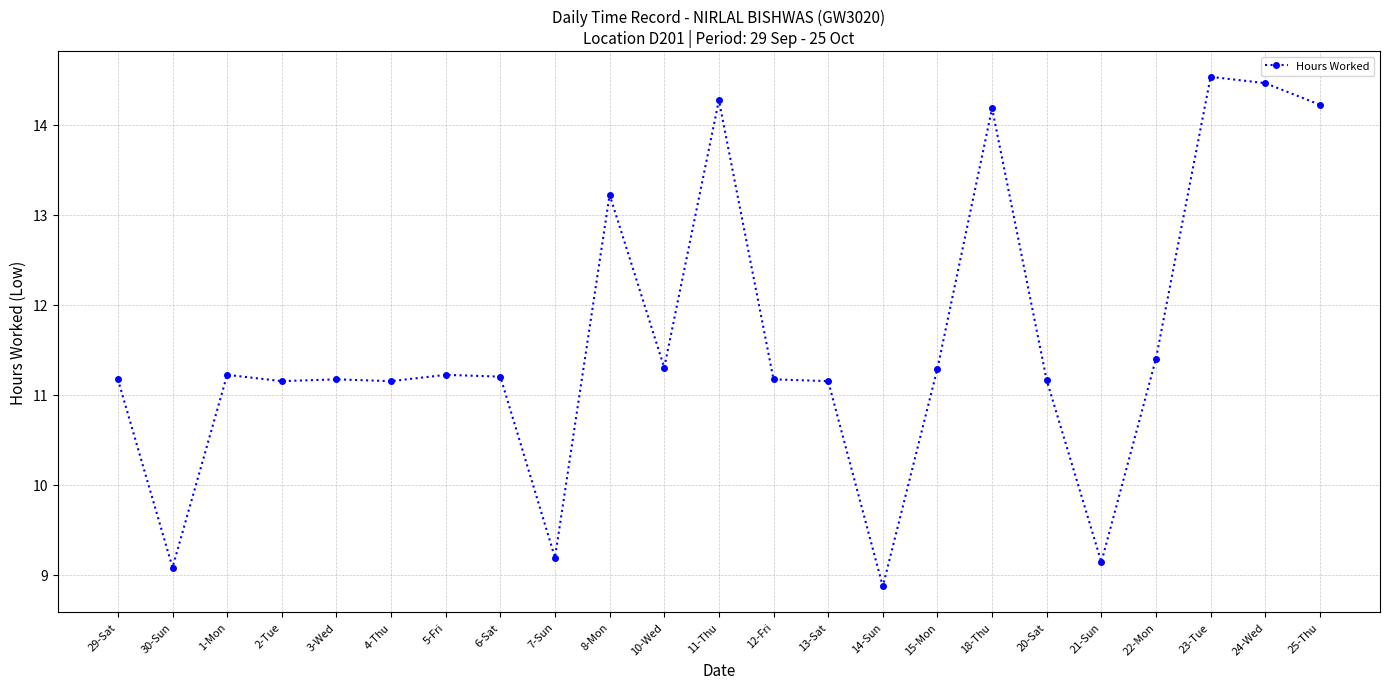

Where does the data first go above 11?

29-Sat